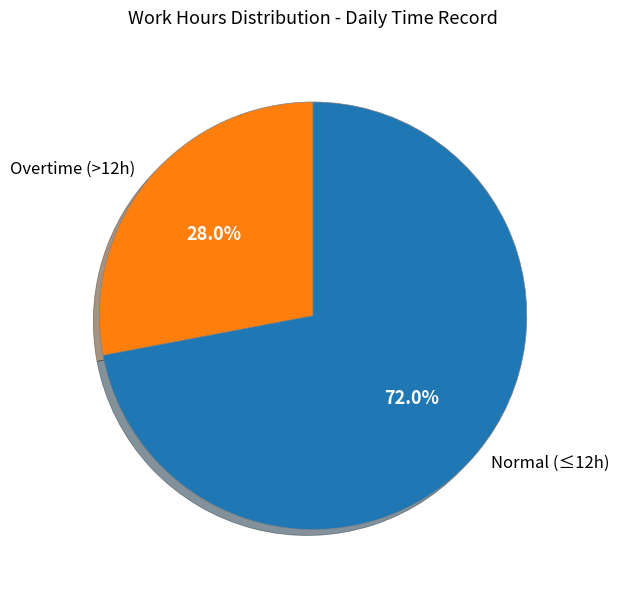

Which slice is the smallest?

Overtime (>12h)